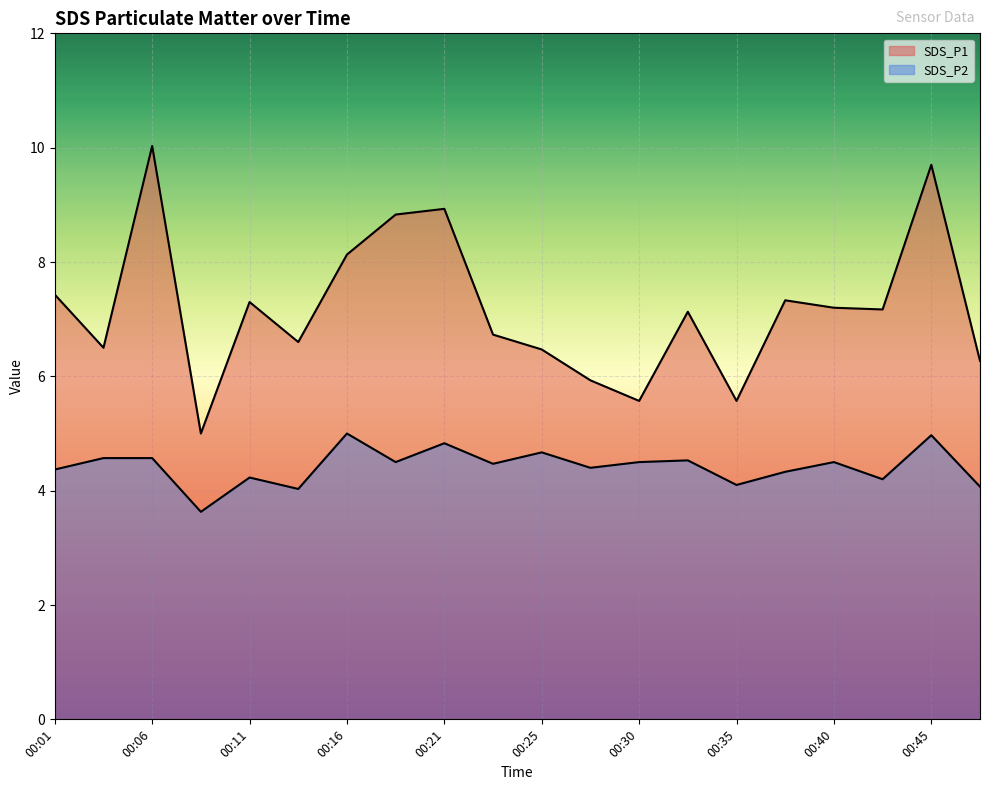

What are all the series names shown in the legend?

SDS_P1, SDS_P2